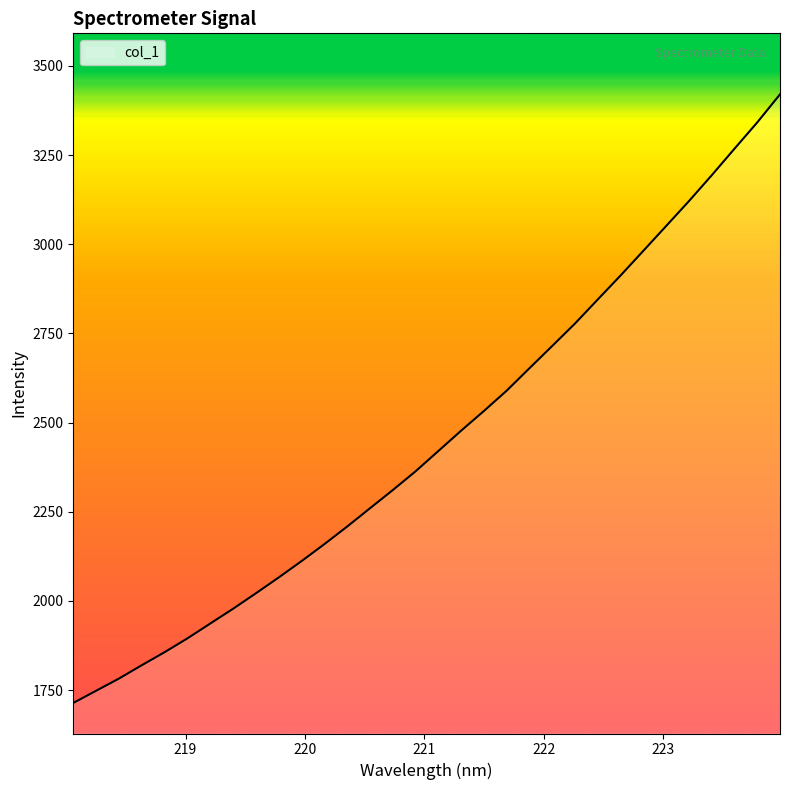

What is the maximum value shown in the chart?

3420.4